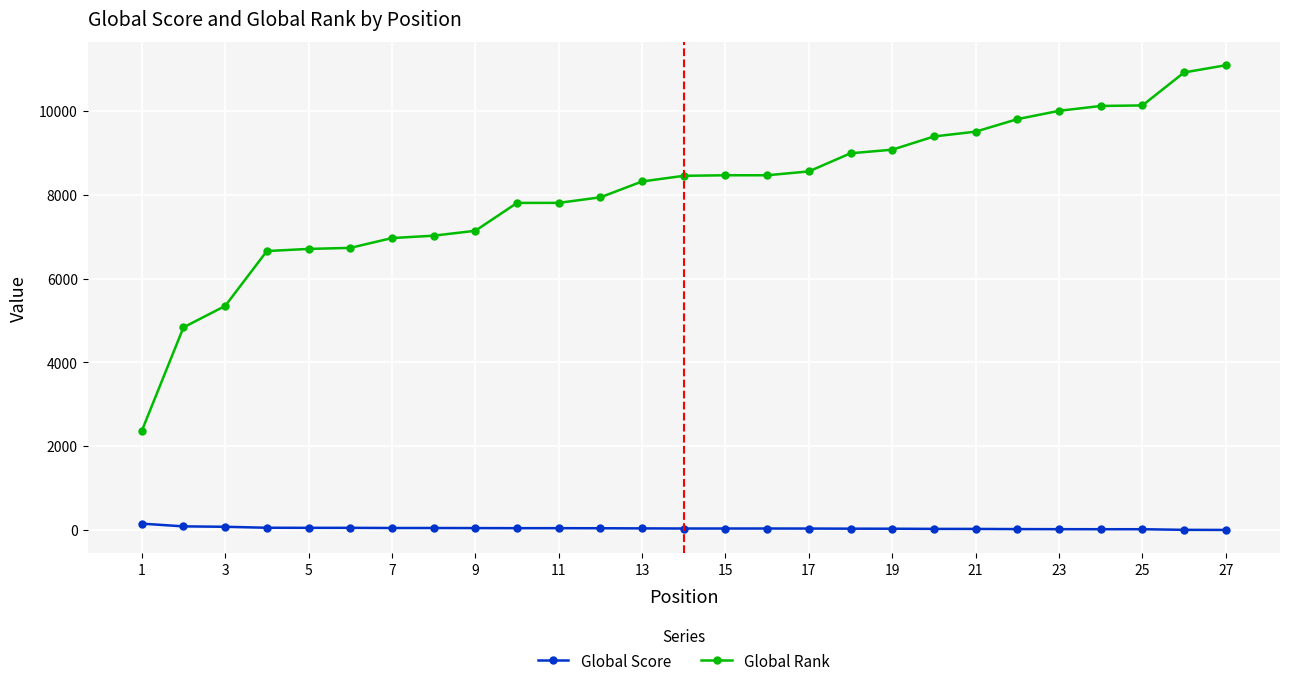

What are all the series names shown in the legend?

Global Score, Global Rank